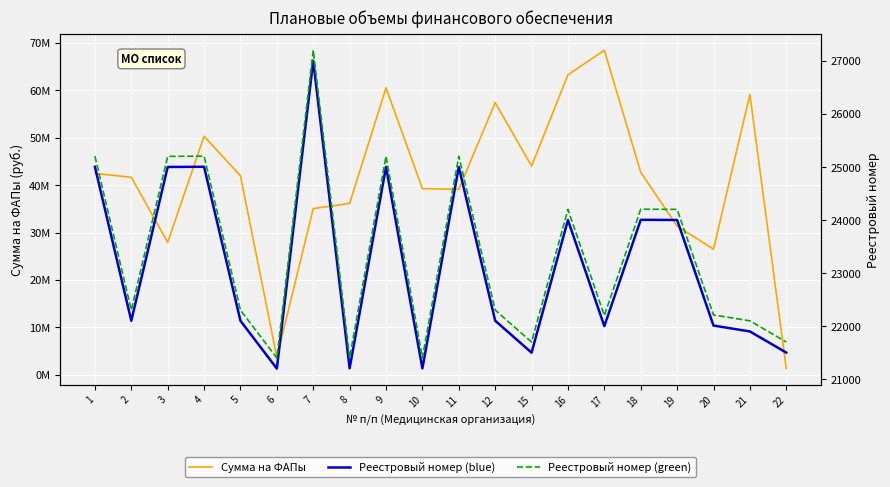

What are all the series names shown in the legend?

Сумма на ФАПы, Реестровый номер (blue), Реестровый номер (green)